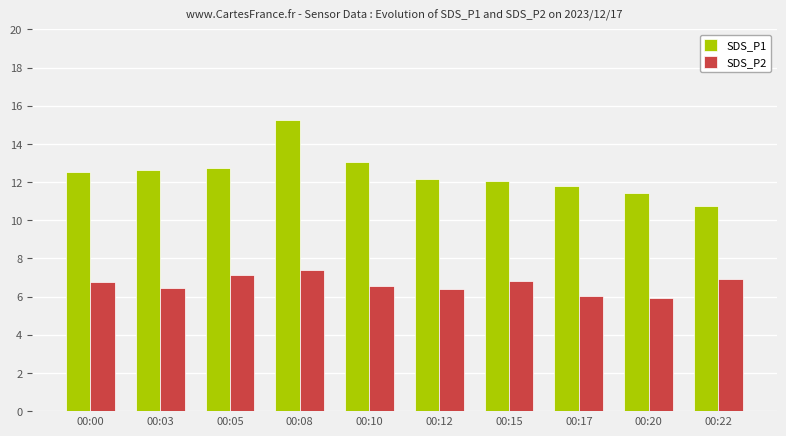

Rank the series at 00:10 from highest to lowest value.

SDS_P1, SDS_P2